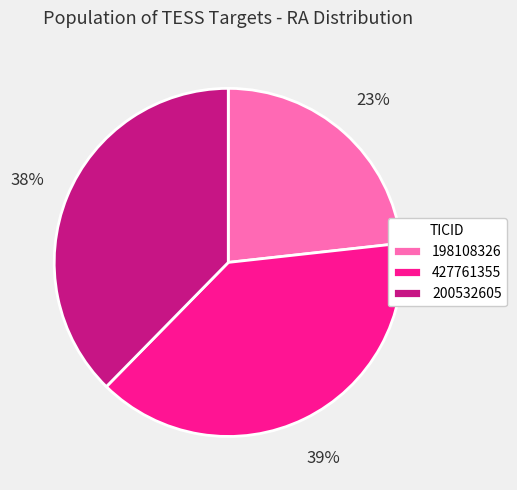

To the nearest percent, what is the difference between the largest and smallest slice percentages?

16%